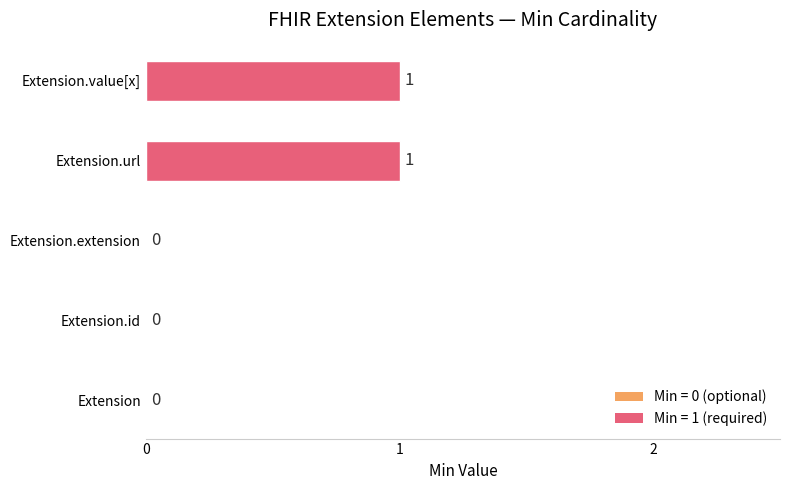

Reading top to bottom, extract all data points from this chart.

Extension.value[x]=1	Extension.url=1	Extension.extension=0	Extension.id=0	Extension=0